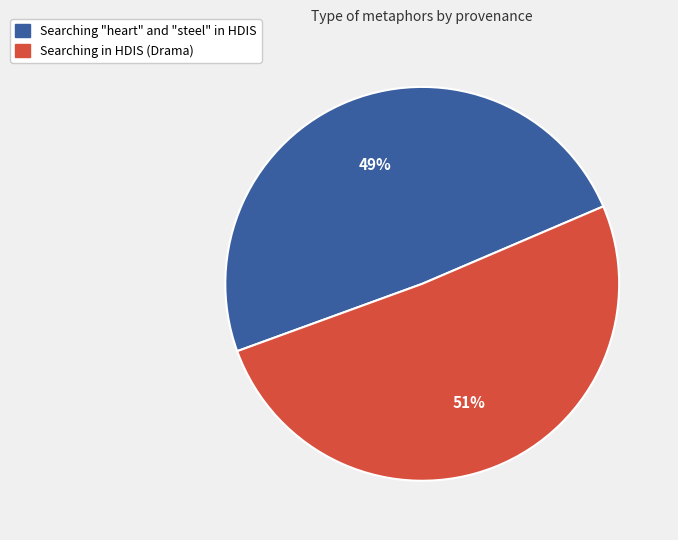

Rank the categories by value from lowest to highest.

Searching "heart" and "steel" in HDIS, Searching in HDIS (Drama)